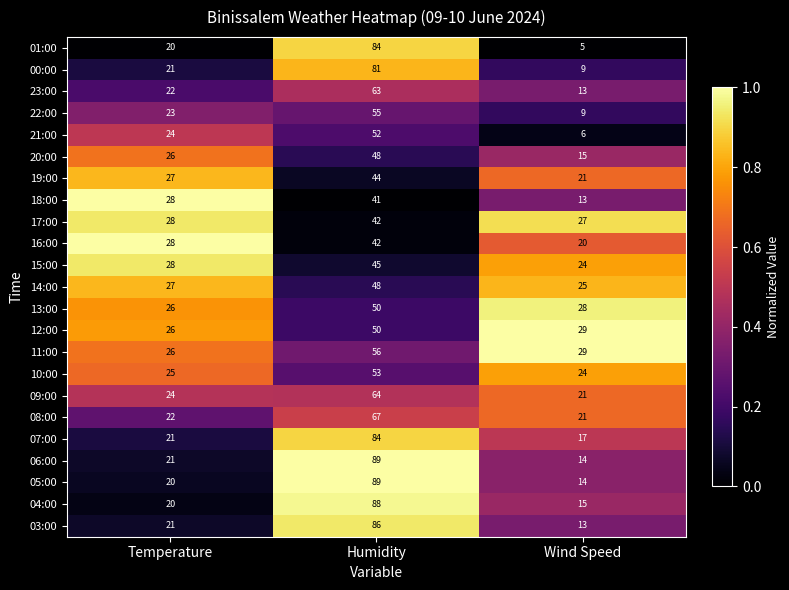

What is the total value across all series at Humidity?

1421